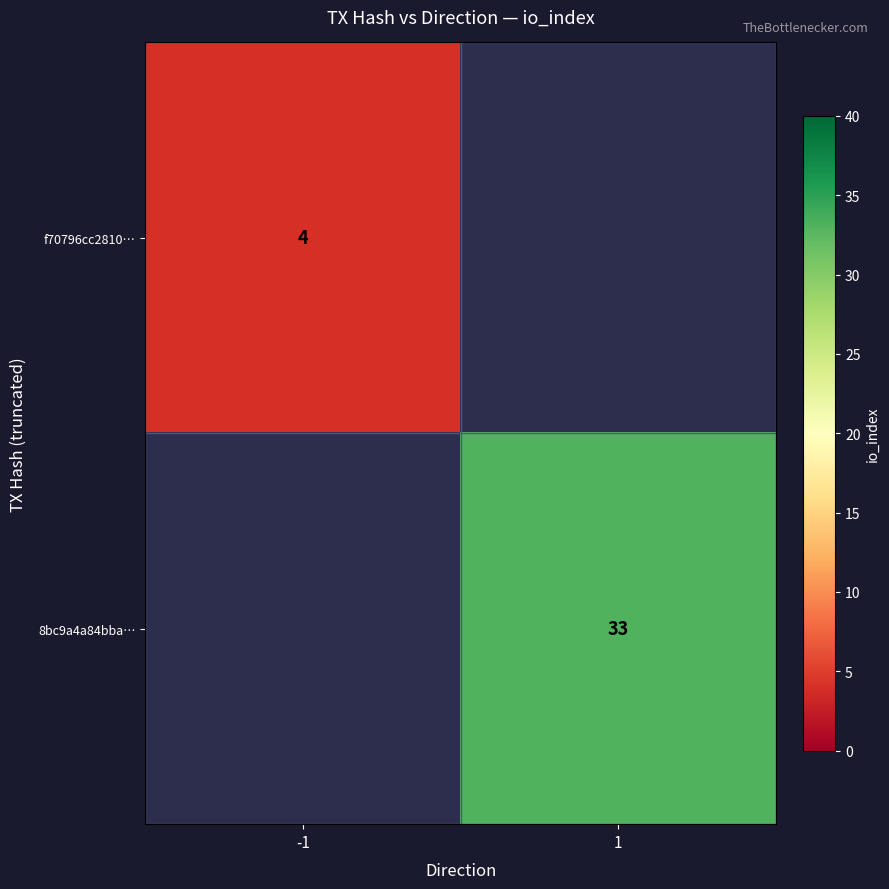

Is the value of f70796cc2810… at -1 greater than the value of 8bc9a4a84bba… at 1?

No